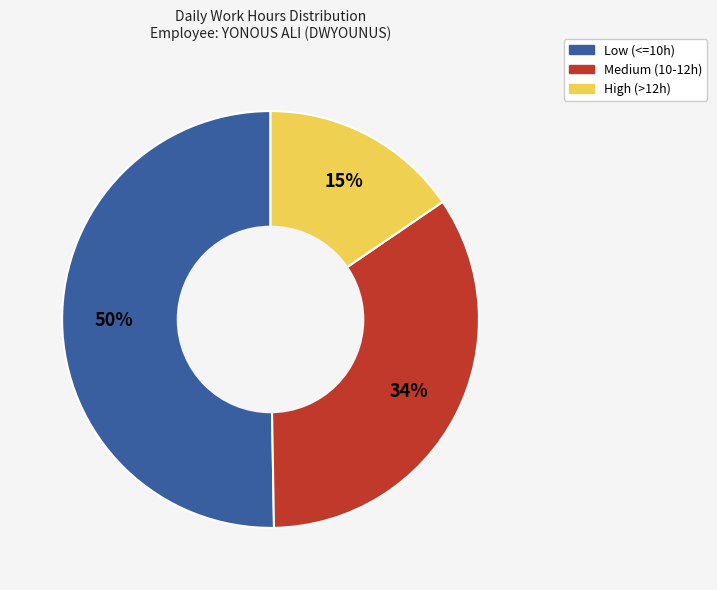

Count the number of slices in the pie.

3